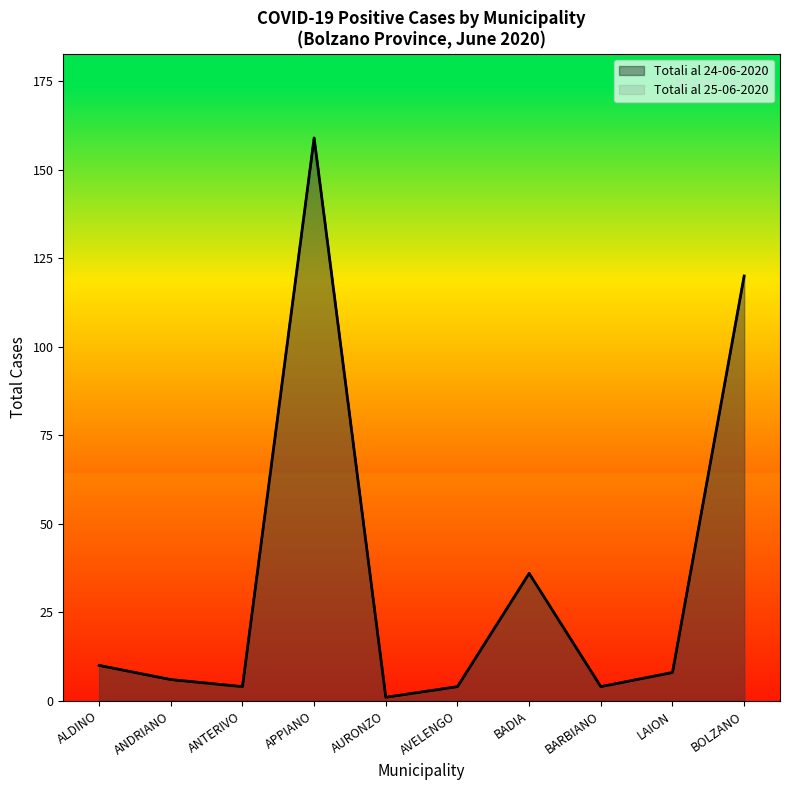

The Totali al 25-06-2020 series shows 1 at AURONZO. True or false?

False